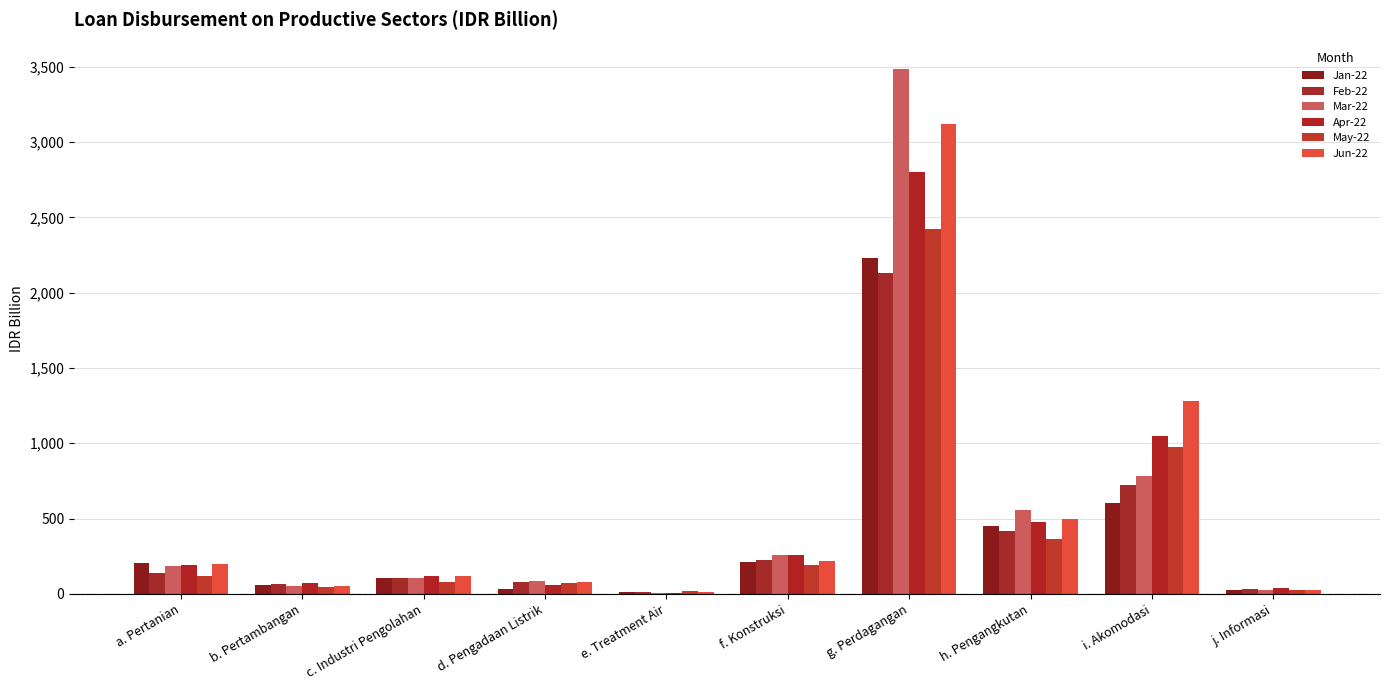

The Mar-22 series shows 53.3 at b. Pertambangan. True or false?

True